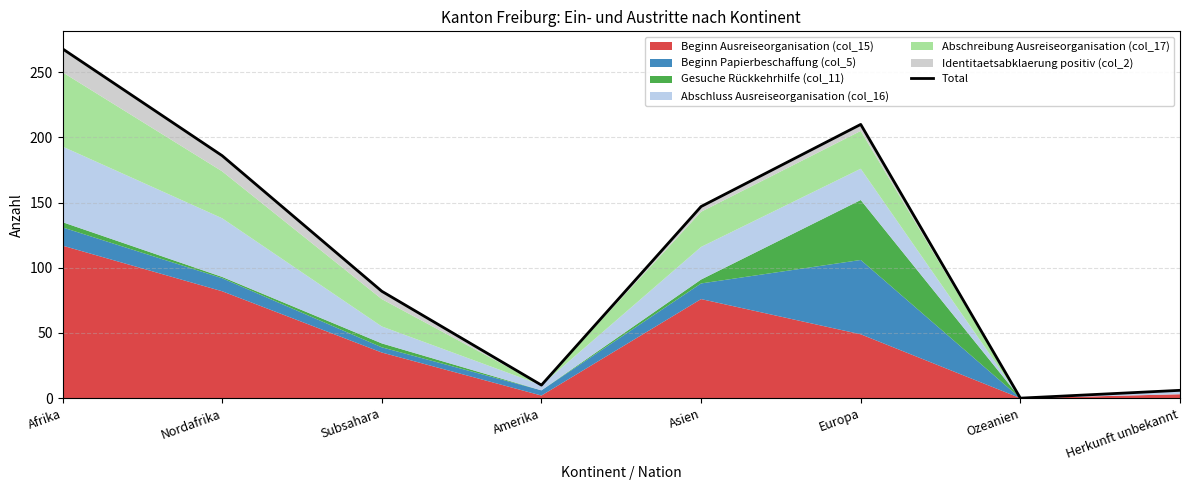

What is the value of the 8th point from the left?

6